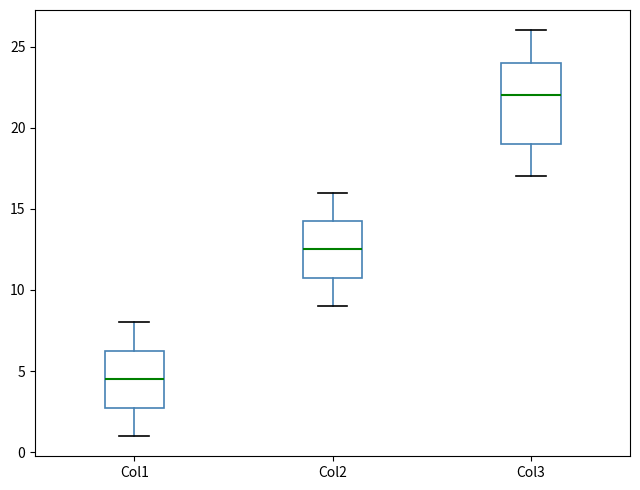

Reading left to right, read every box against the y-axis: the position of its median line, the range the box covers, and the ends of its whiskers. The values are not printed on the chart, so give them approximately, as read against the axis.

Col1: median 4.5, box 3.0 to 6.5, whiskers 1.0 to 8.0
Col2: median 12.5, box 11.0 to 14.5, whiskers 9.0 to 16.0
Col3: median 22.0, box 19.0 to 24.0, whiskers 17.0 to 26.0